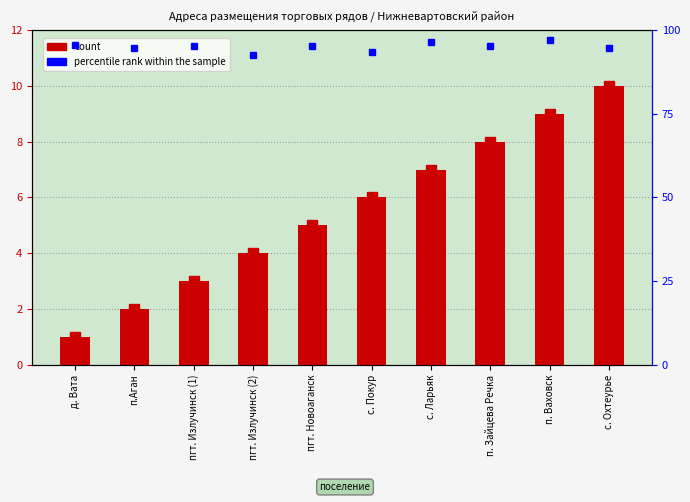

Reading right to left, extract all data points from this chart.

10	9	8	7	6	5	4	3	2	1